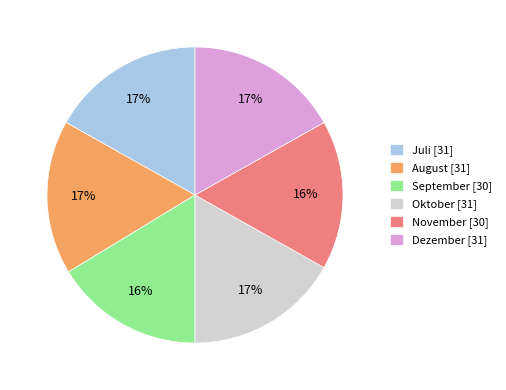

What is the ratio of the value at Juli [31] to the value at Oktober [31]?

1.0